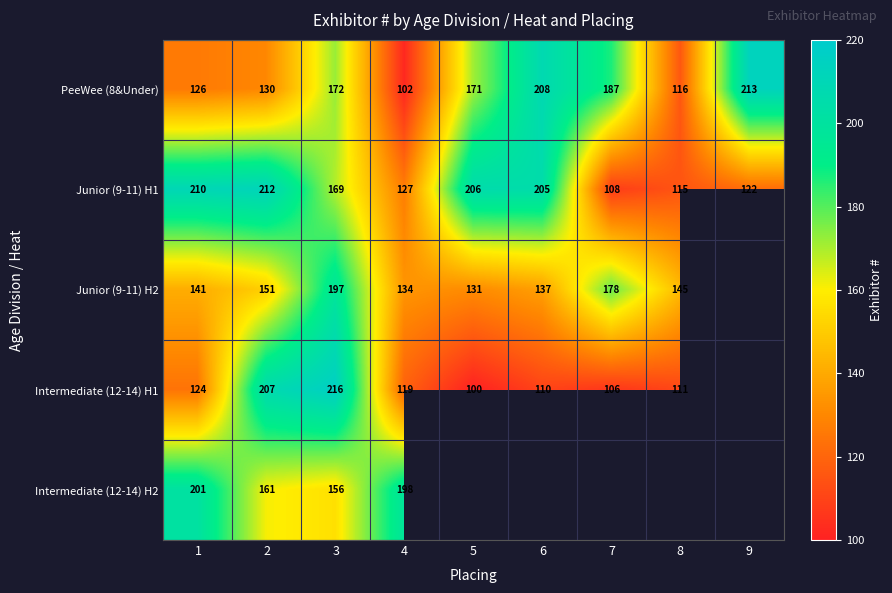

Count the number of categories in the chart.

9